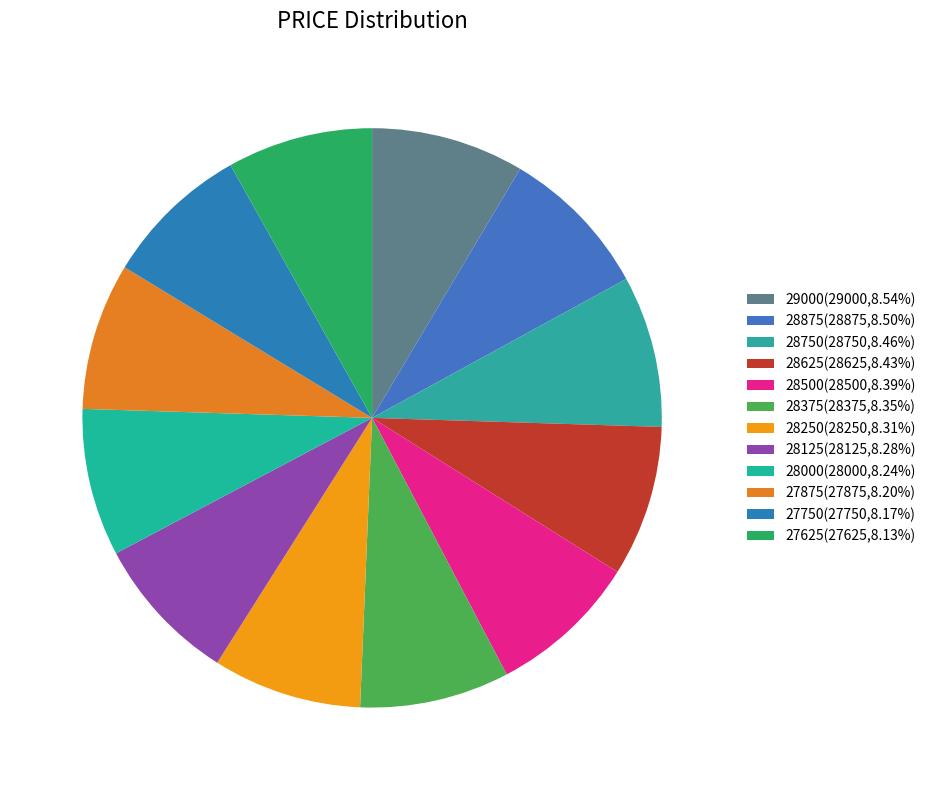

To the nearest percent, what percentage of the pie is 29000?

9%